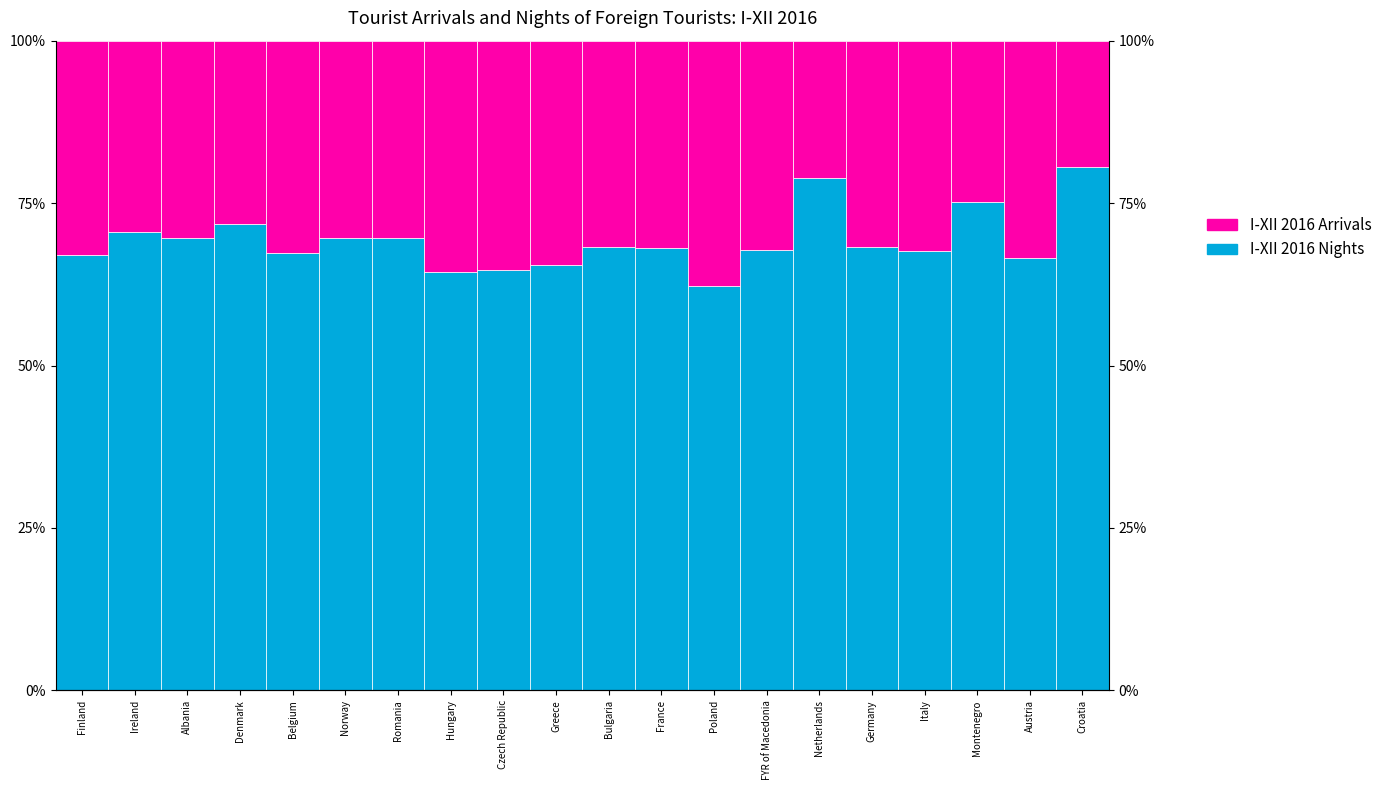

Reading left to right, transcribe all the data shown in this chart.

I-XII 2016 Nights: 67.1	70.6	69.7	71.8	67.3	69.7	69.6	64.5	64.8	65.5	68.3	68.2	62.2	67.8	78.8	68.2	67.6	75.1	66.5	80.6
I-XII 2016 Arrivals: 32.9	29.4	30.3	28.2	32.7	30.3	30.4	35.5	35.2	34.5	31.7	31.8	37.8	32.2	21.2	31.8	32.4	24.9	33.5	19.4